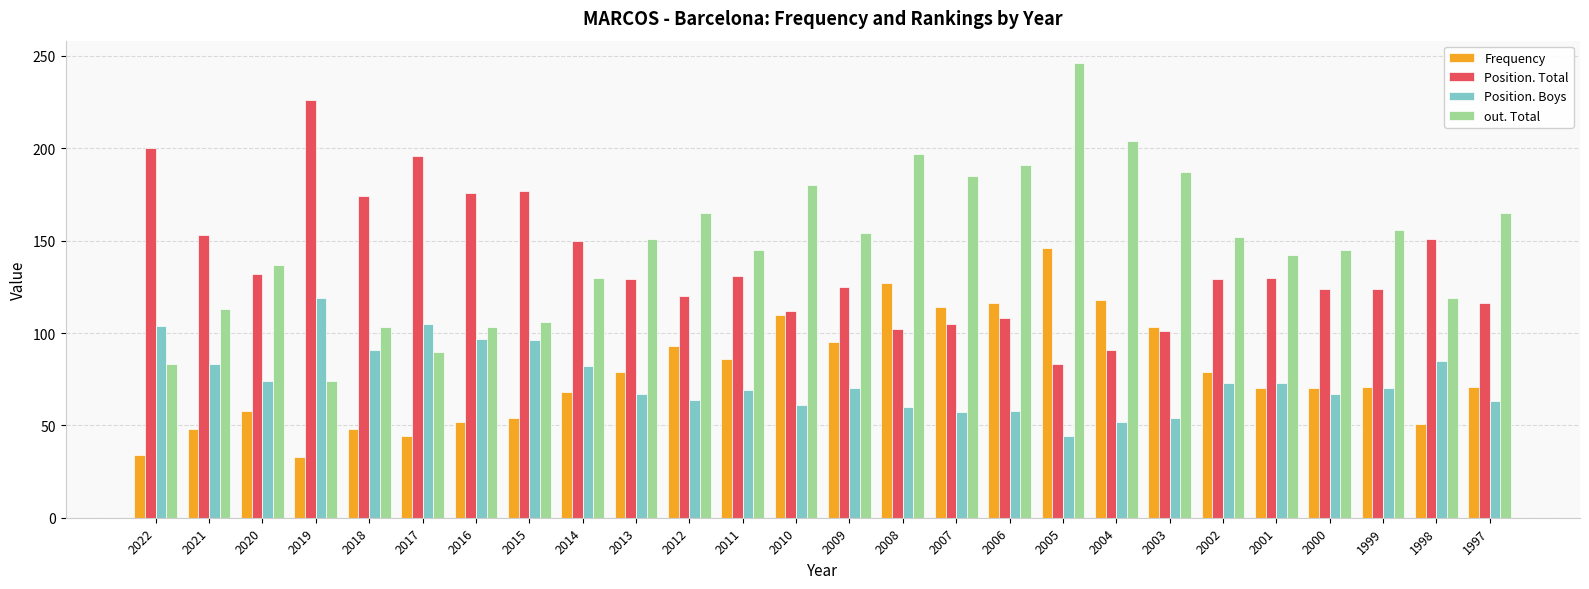

What is the spread (max minus min) of values at 2017?

152